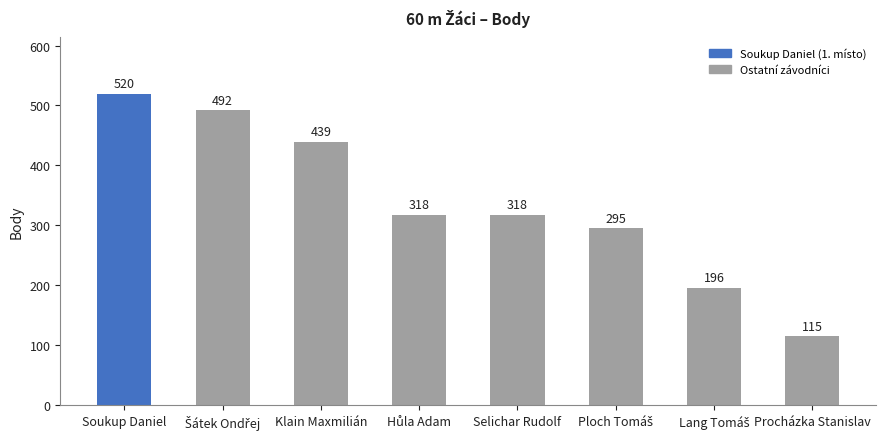

How many data points does each series have?

8